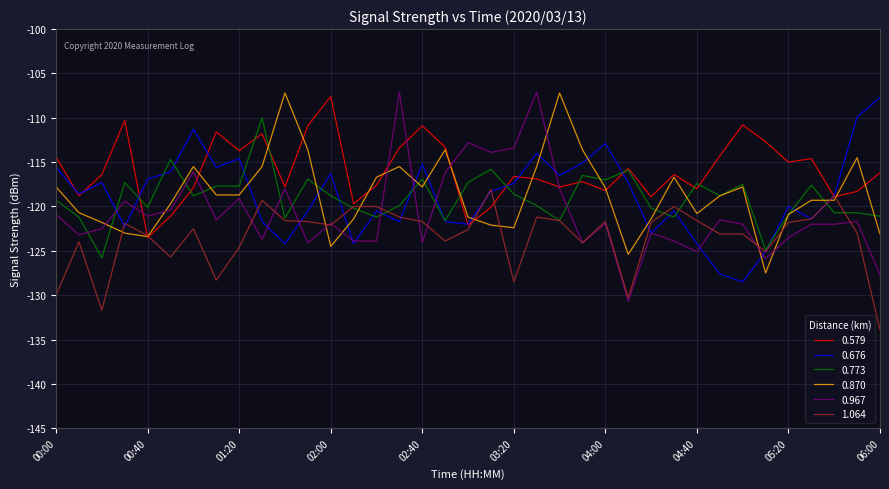

Which series has the widest spread of values?

0.967